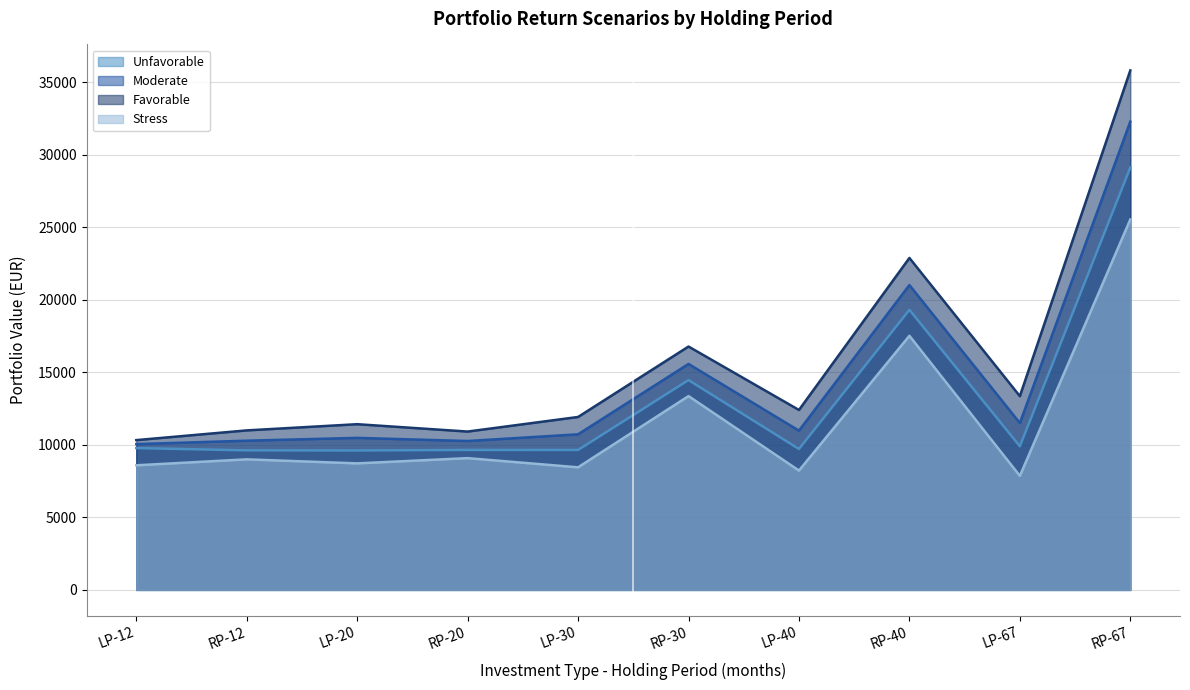

What is the label of the 1st point from the left?

LP-12